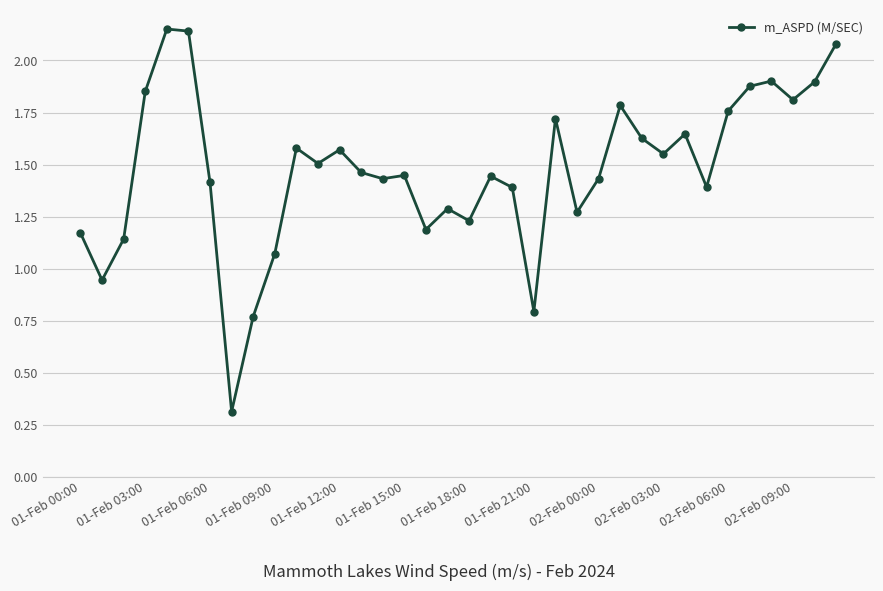

What is the value of the 8th point from the left?

0.3